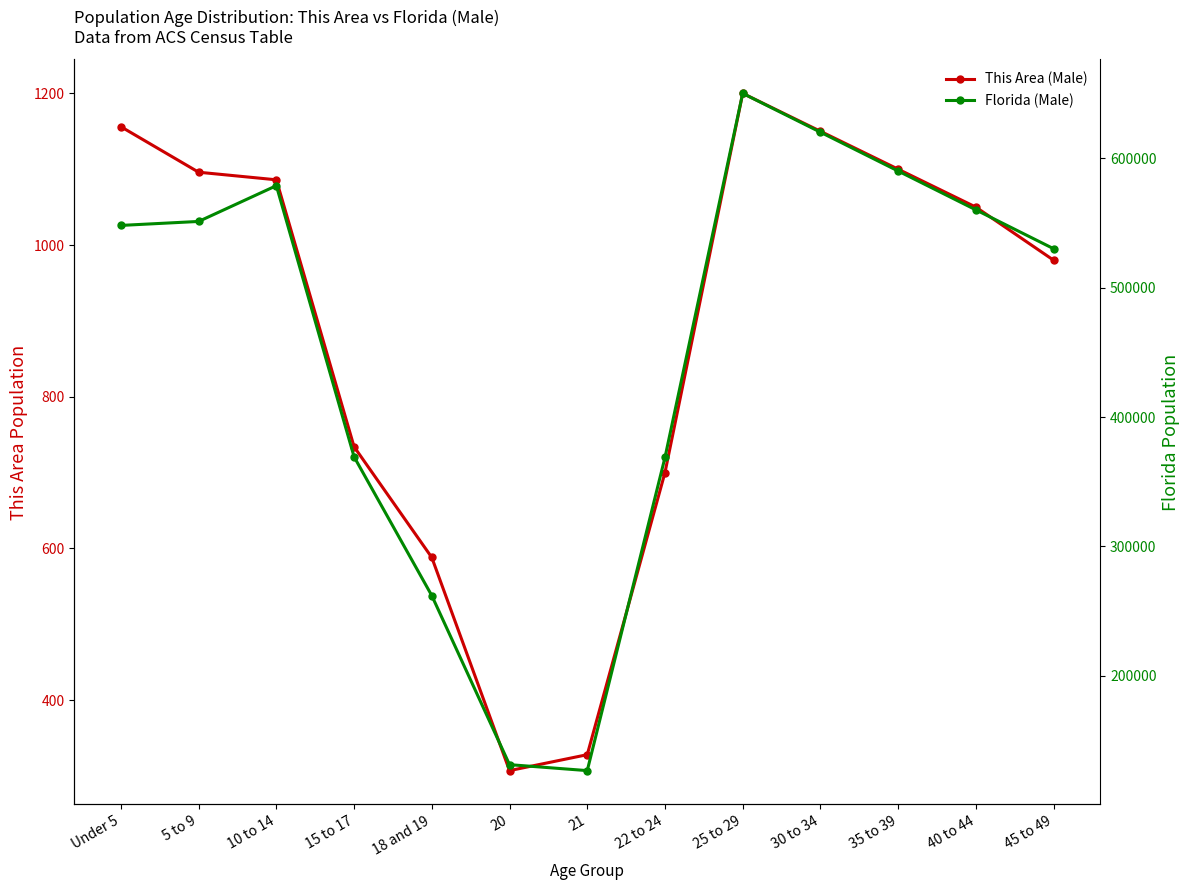

Reading left to right, transcribe all the data shown in this chart.

This Area (Male): Under 5=1156	5 to 9=1096	10 to 14=1086	15 to 17=734	18 and 19=588	20=307	21=328	22 to 24=700	25 to 29=1200	30 to 34=1150	35 to 39=1100	40 to 44=1050	45 to 49=980
Florida (Male): Under 5=547985	5 to 9=551053	10 to 14=578689	15 to 17=369264	18 and 19=262023	20=131467	21=126865	22 to 24=368731	25 to 29=650000	30 to 34=620000	35 to 39=590000	40 to 44=560000	45 to 49=530000